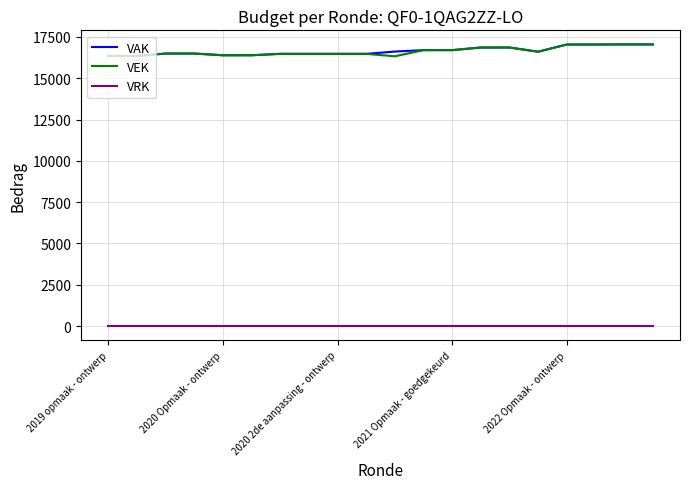

True or false: VRK and VAK intersect in this chart.

False